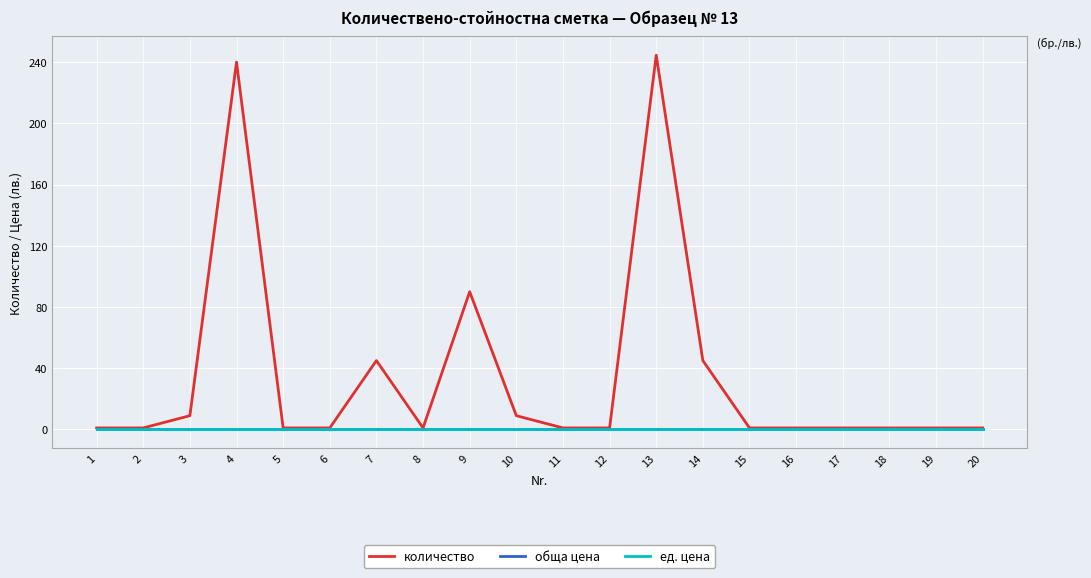

How many interior local valleys does the количество series have?

1